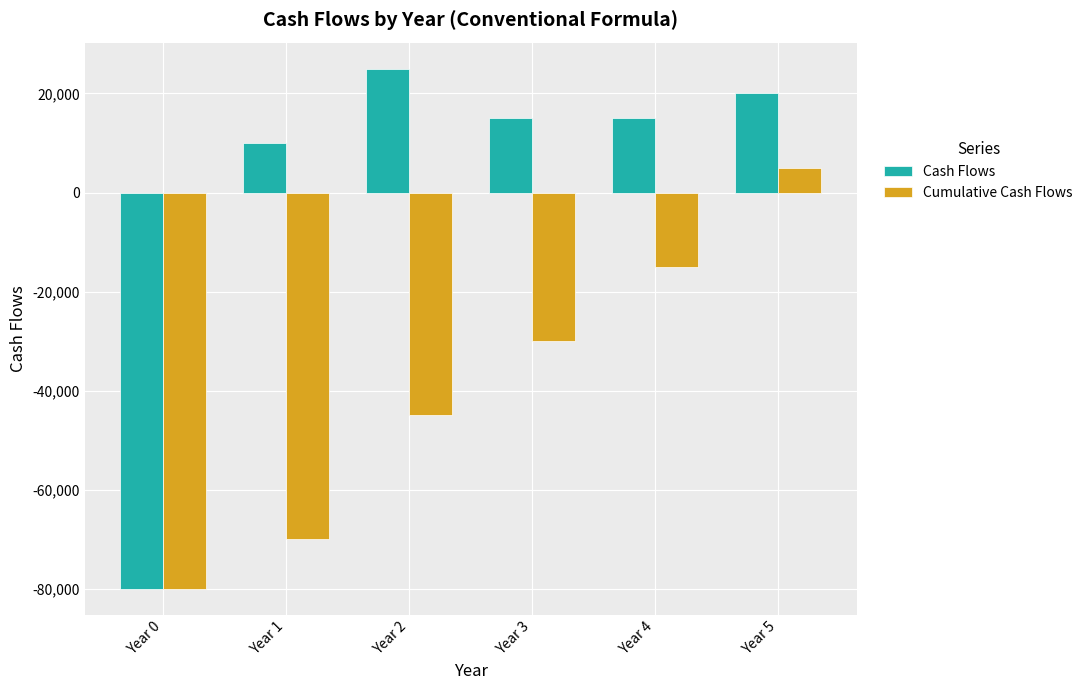

Read the Cash Flows value at Year 4.

15000